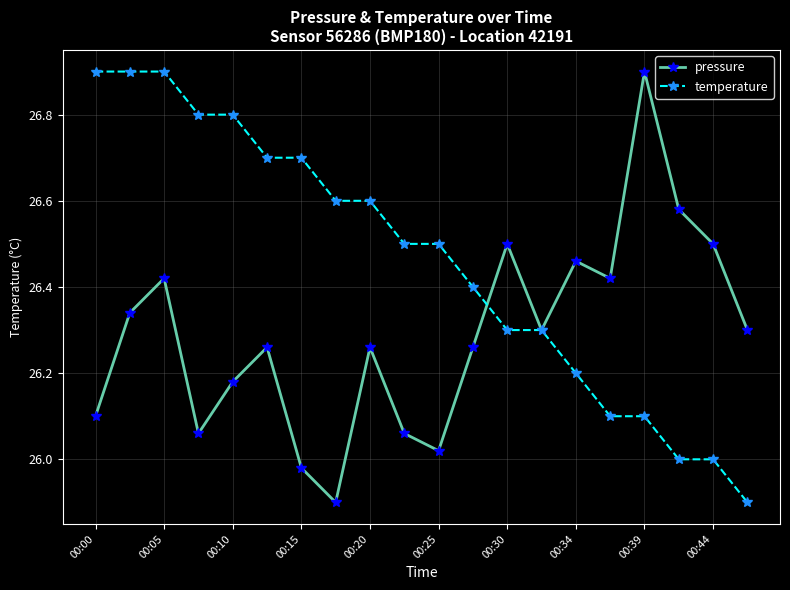

True or false: pressure has more than 1 interior local peaks.

True